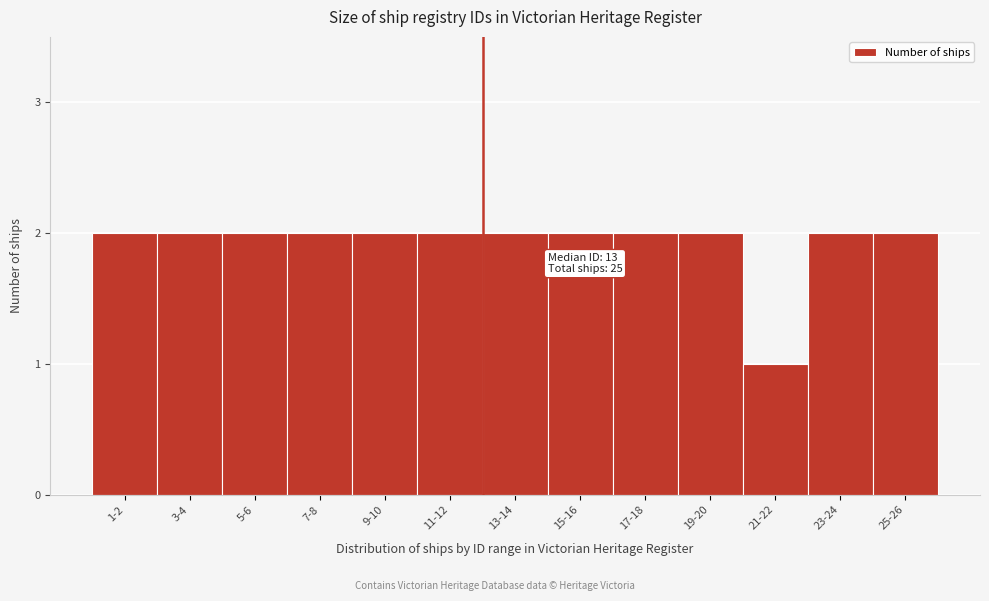

Reading left to right, what are all the values shown in this chart?

2	2	2	2	2	2	2	2	2	2	1	2	2